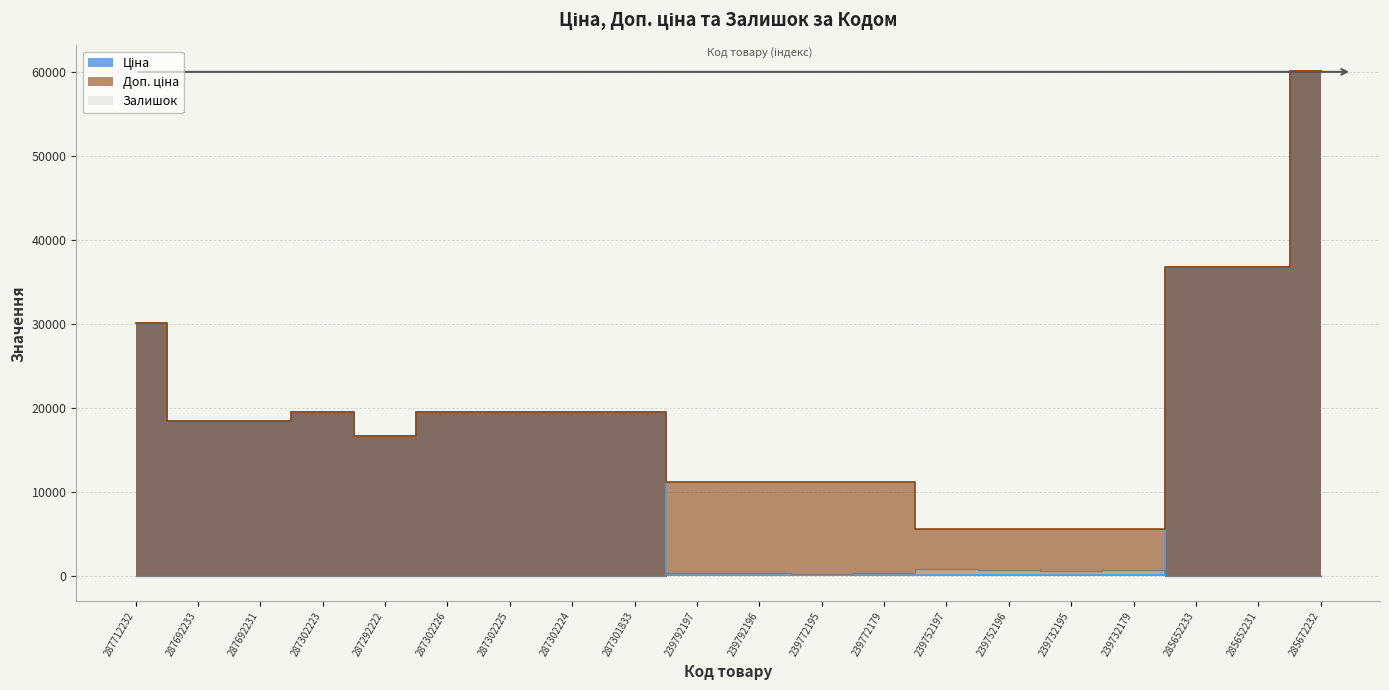

Reading left to right, list all the values displayed in this chart.

Ціна: 30102.8	18420.9	18420.9	19564.9	16636.8	19564.9	19564.9	19564.9	19564.9	111.8	111.8	111.8	111.8	55.9	55.9	55.9	55.9	36841.8	36841.8	60205.6
Доп. ціна: 30102.8	18420.9	18420.9	19564.9	16636.8	19564.9	19564.9	19564.9	19564.9	11182.0	11182.0	11182.0	11182.0	5591.0	5591.0	5591.0	5591.0	36841.8	36841.8	60205.6
Залишок: 0.0	0.0	0.0	7.0	1.0	7.0	0.0	3.0	0.0	289.0	290.0	218.0	290.0	845.0	698.0	600.0	702.0	14.0	23.0	16.0